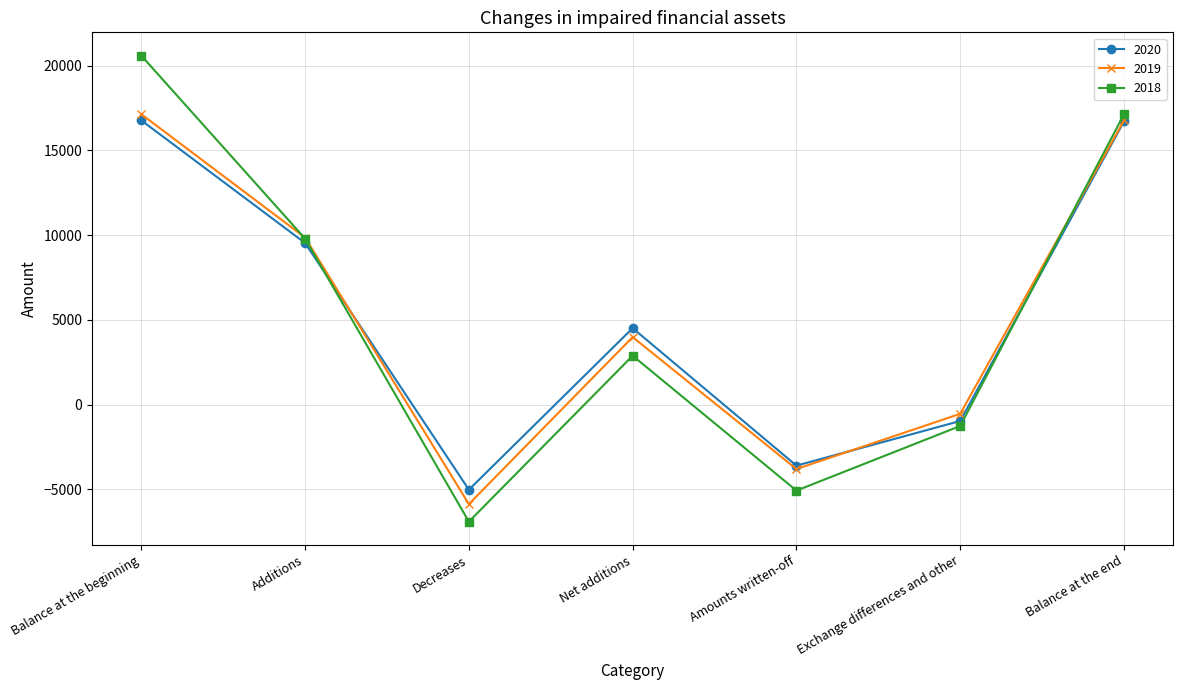

Is it true that 2019 equals 22855 at Balance at the end?

False